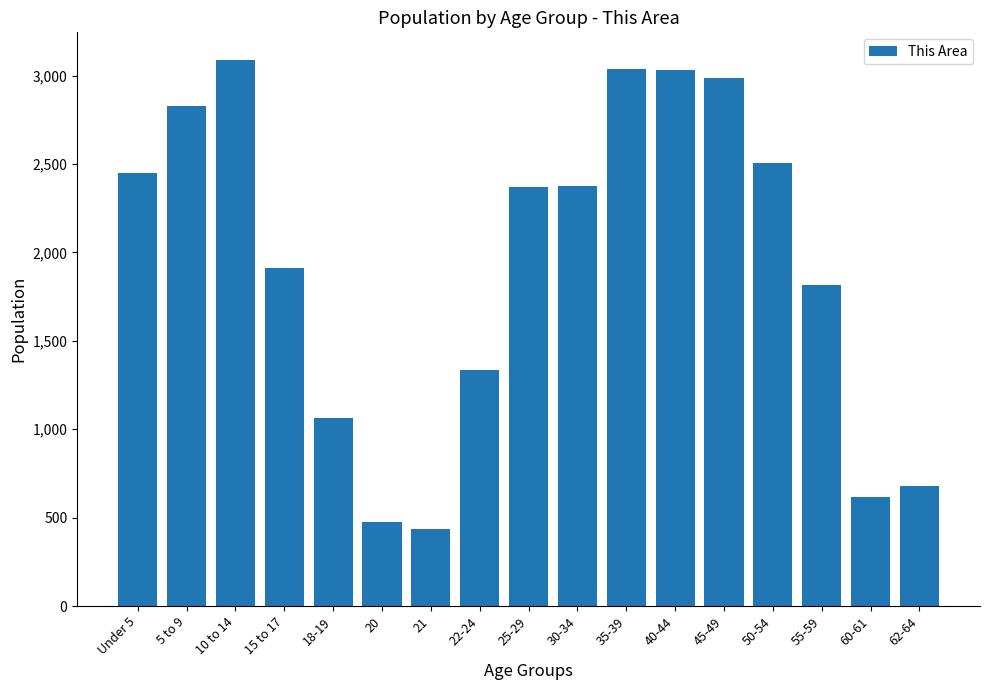

What is the maximum value shown in the chart?

3091